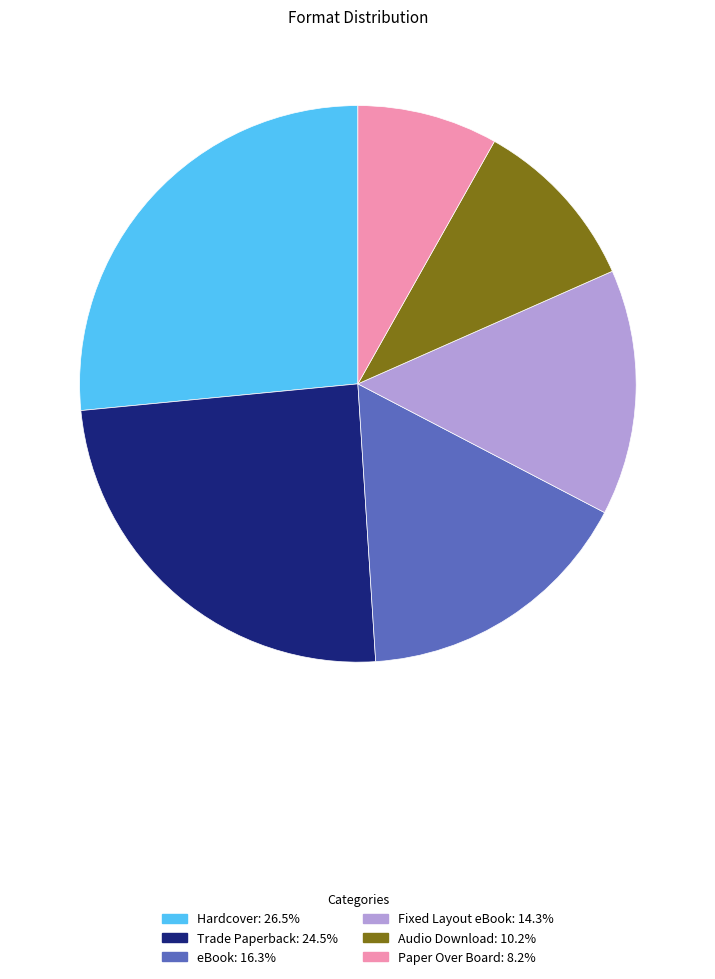

Which category has the smallest portion of the pie?

Paper Over Board